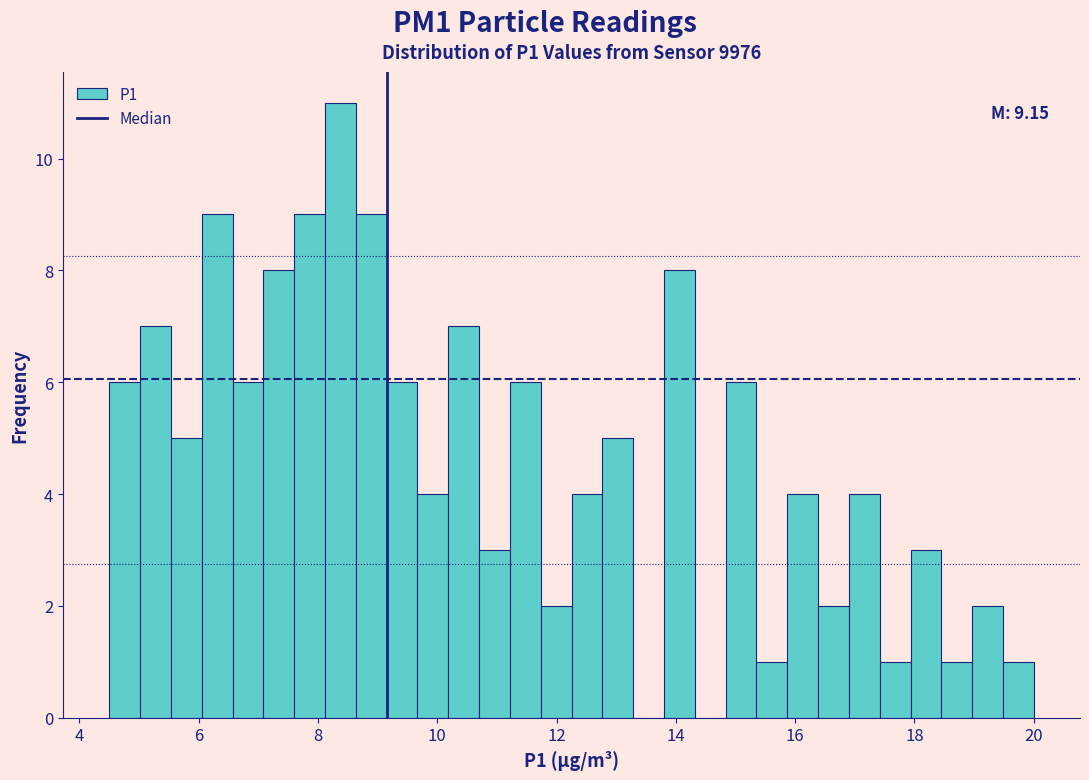

Around what value on the x-axis is the tallest bar? Give the approximate position of its centre, as read against the axis.

8.4